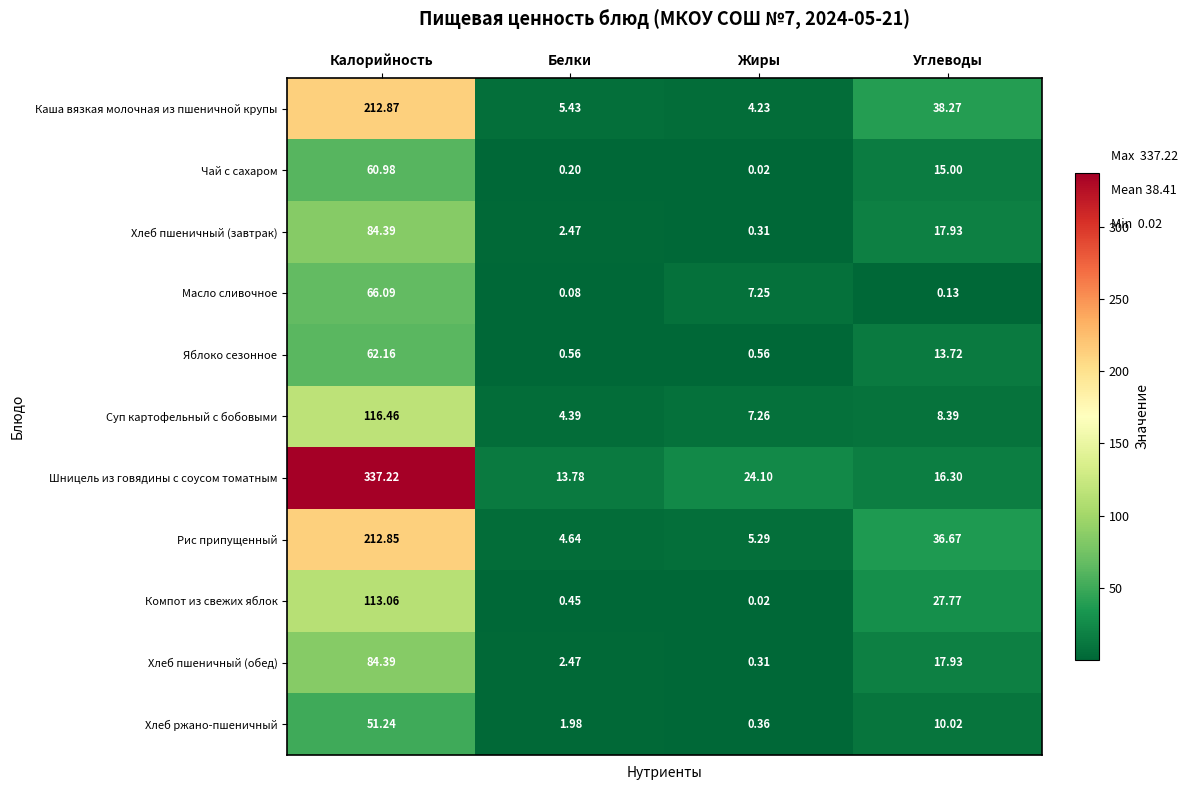

At how many categories does at least one series exceed 328?

1